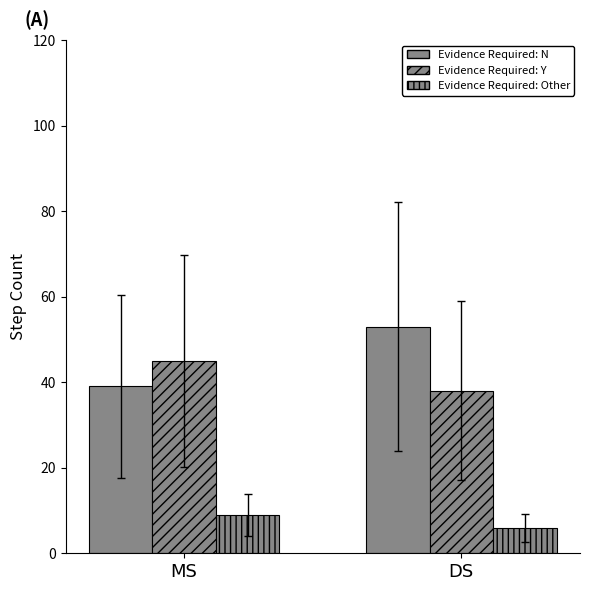

How many distinct data groups are displayed?

3